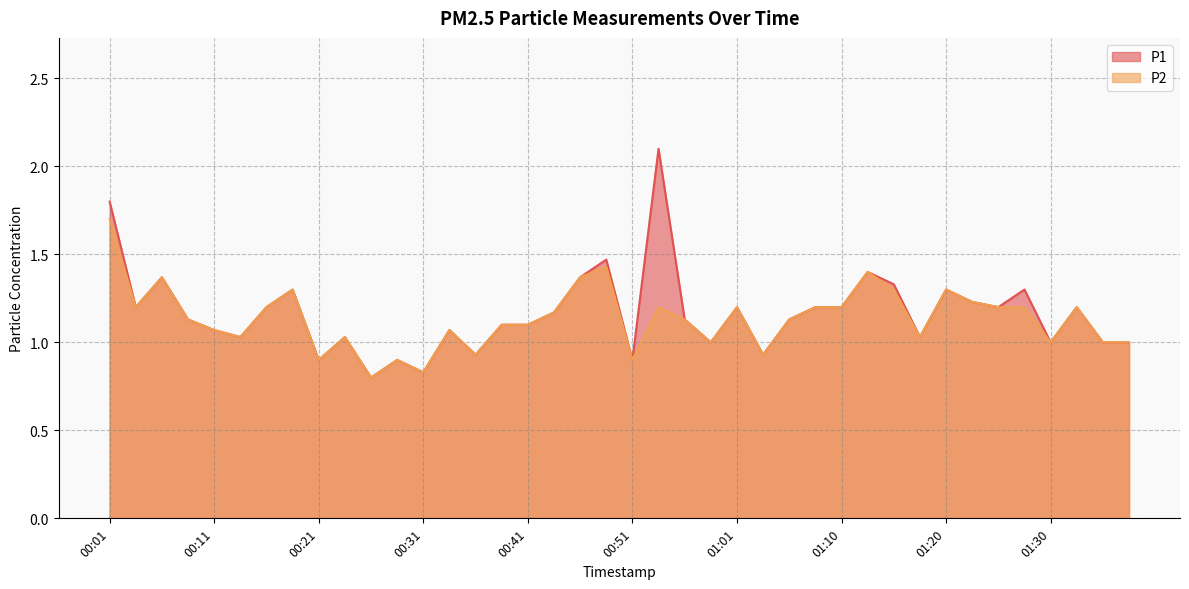

What is the value of the P1 point at the 25th from the left?

1.2